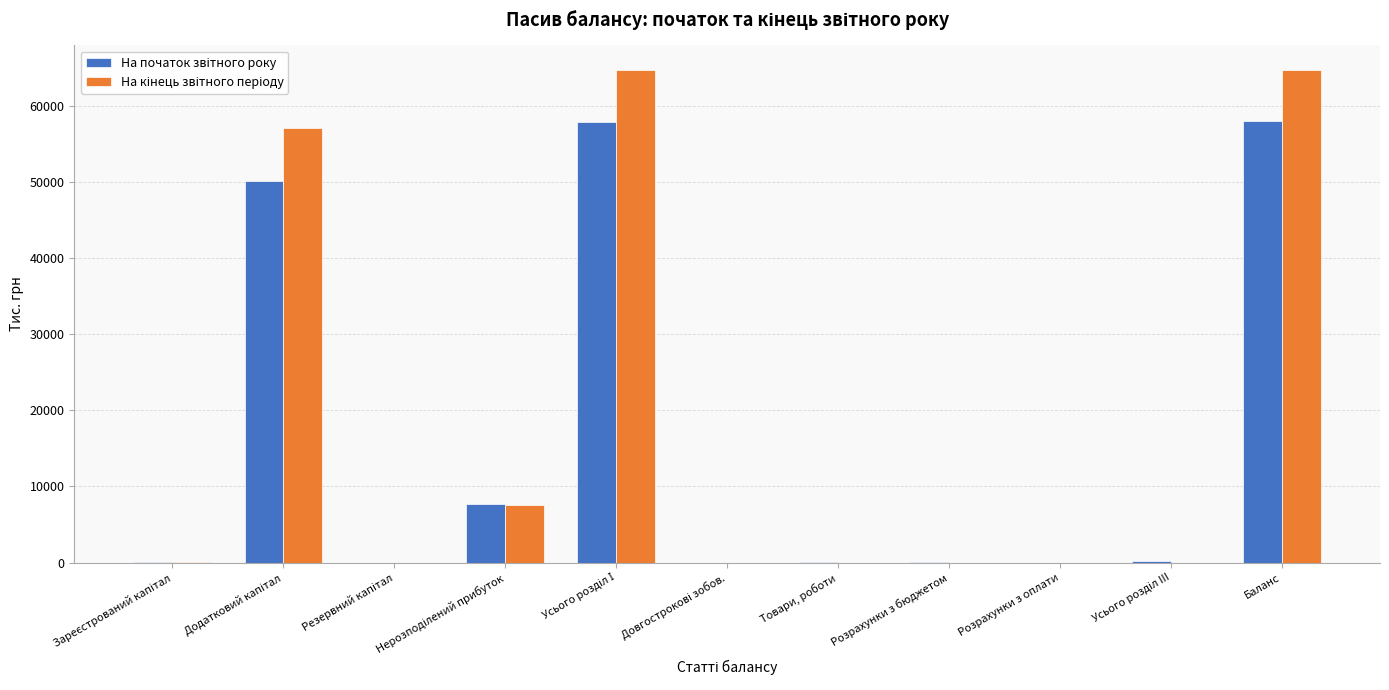

Are the bars grouped side by side (vs. stacked)?

Yes